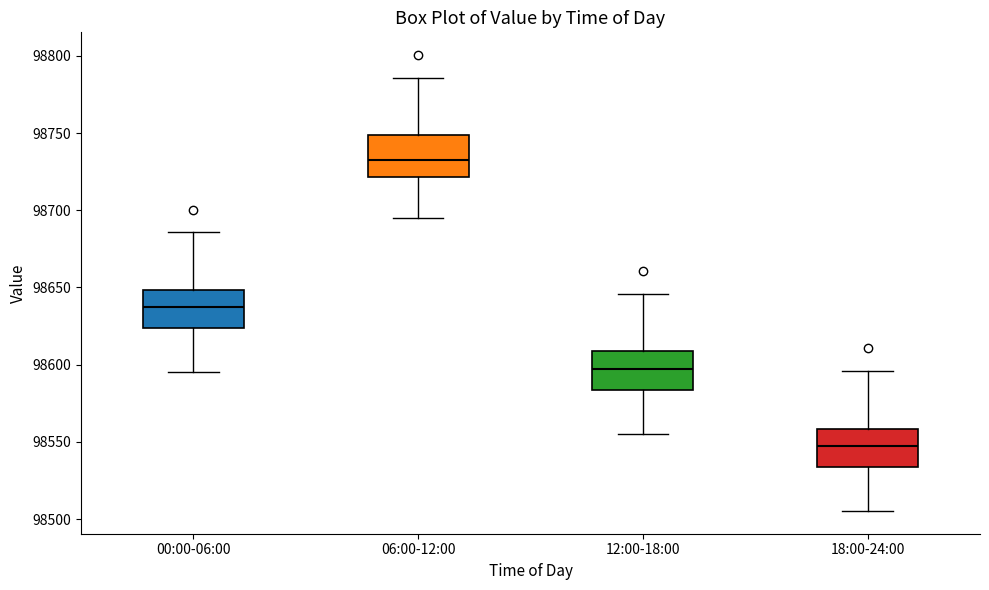

Reading left to right, transcribe this box plot: for each box, give where its median line is, the range the box spans, and where its two whiskers end, as read against the y-axis. The values are not printed on the chart, so give them approximately, as read against the axis.

00:00-06:00: median 98635, box 98625 to 98650, whiskers 98595 to 98685
06:00-12:00: median 98730, box 98720 to 98750, whiskers 98695 to 98785
12:00-18:00: median 98595, box 98585 to 98610, whiskers 98555 to 98645
18:00-24:00: median 98545, box 98535 to 98560, whiskers 98505 to 98595